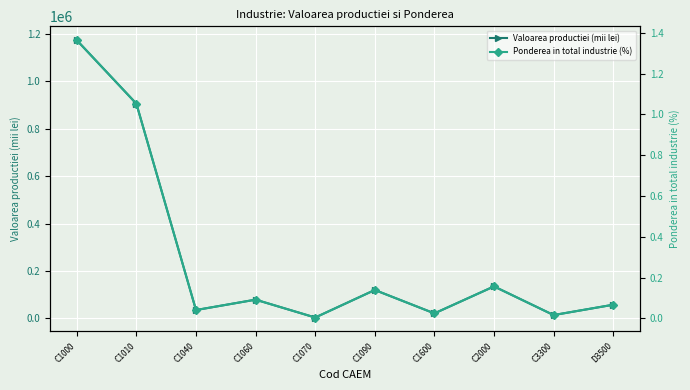

What are all the series names shown in the legend?

Valoarea productiei (mii lei), Ponderea in total industrie (%)